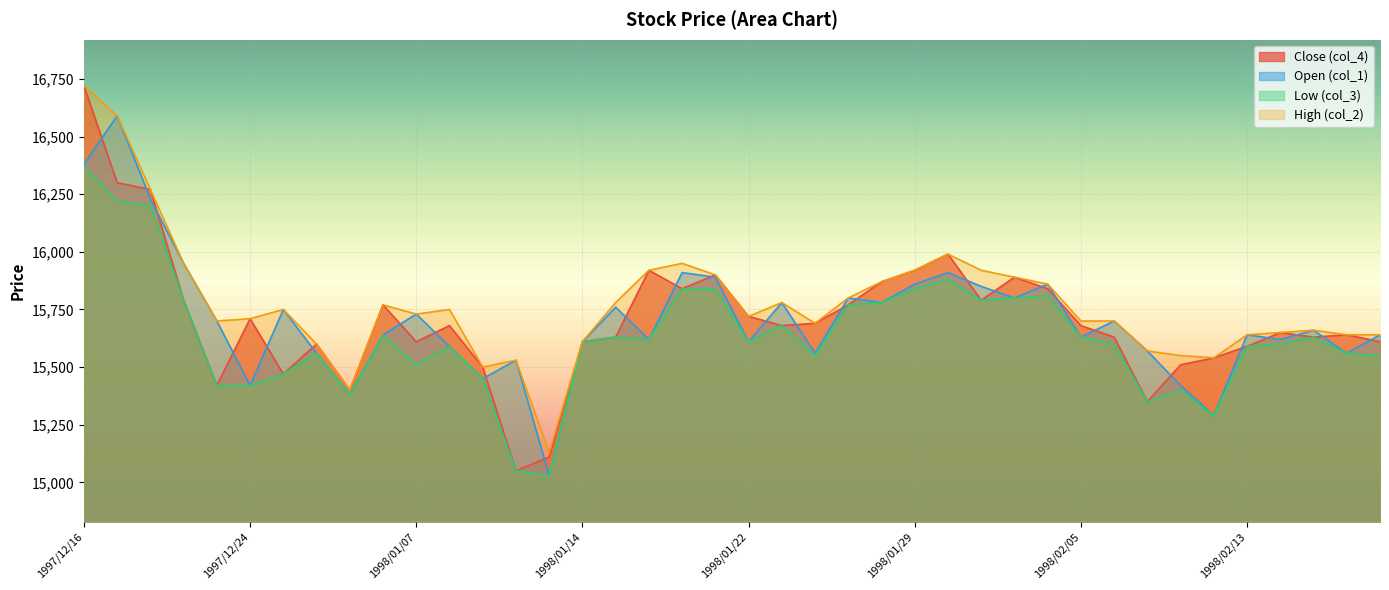

True or false: col_4 has more than 1 points higher than both neighbors.

True